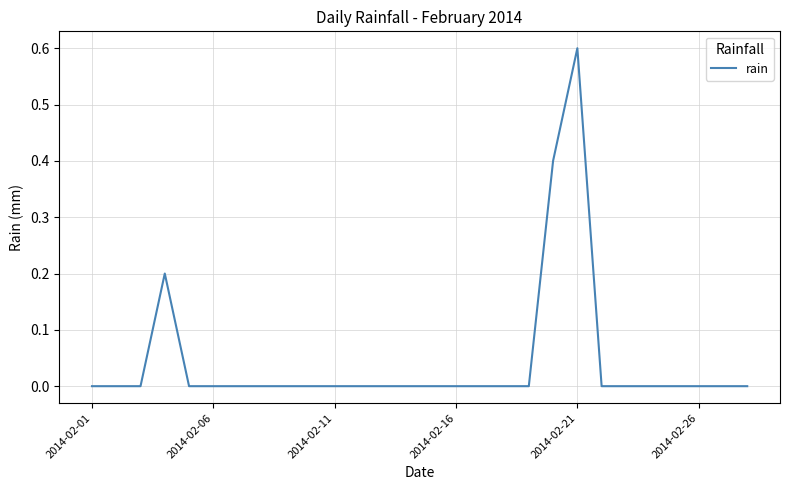

What is the greatest value displayed?

0.6